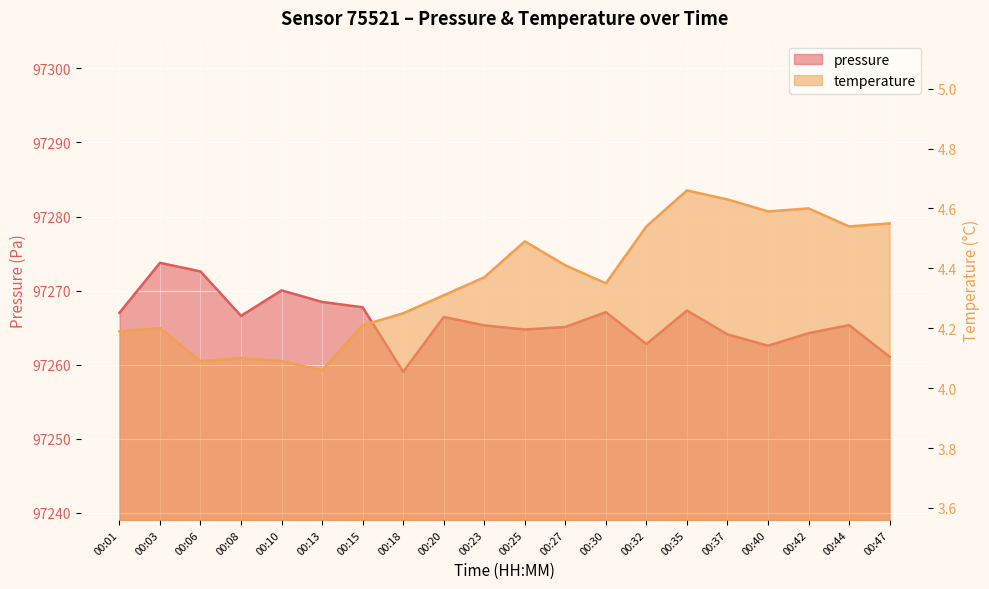

At which category does temperature reach its first local valley?

00:06